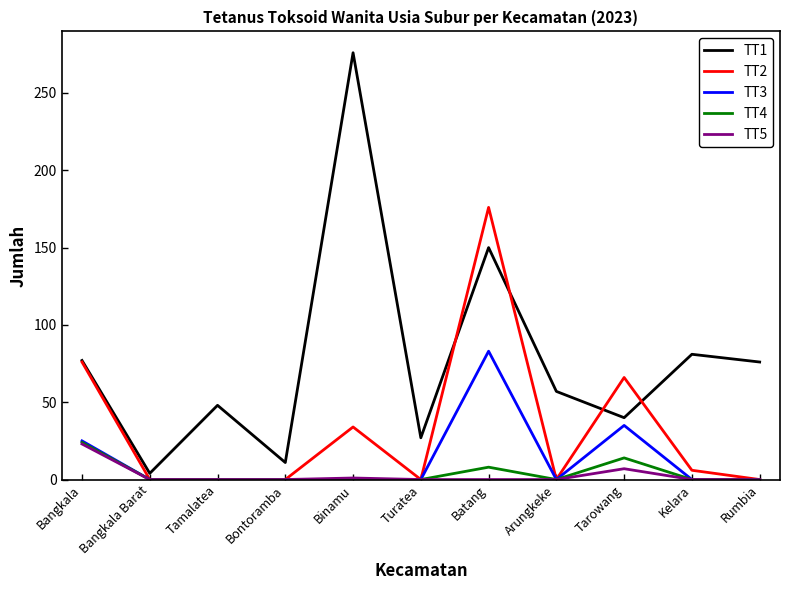

At which category does TT1 reach its first local peak?

Tamalatea